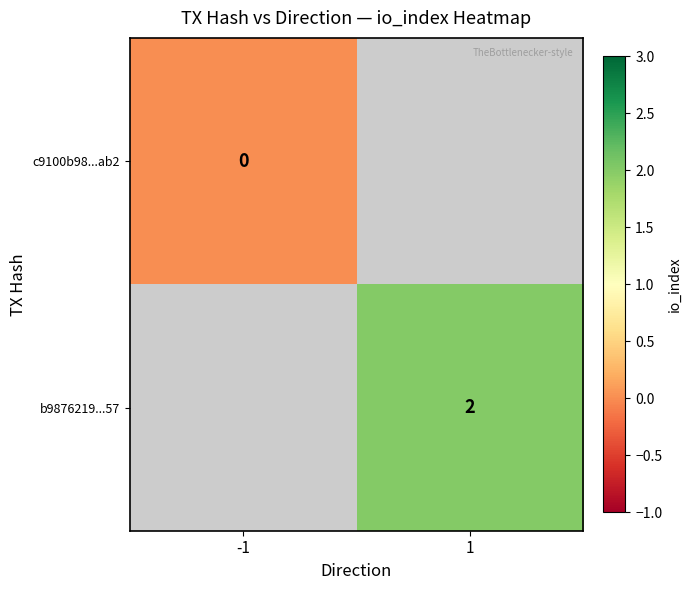

True or false: b9876219...57 has a value of 1 at 1.

False